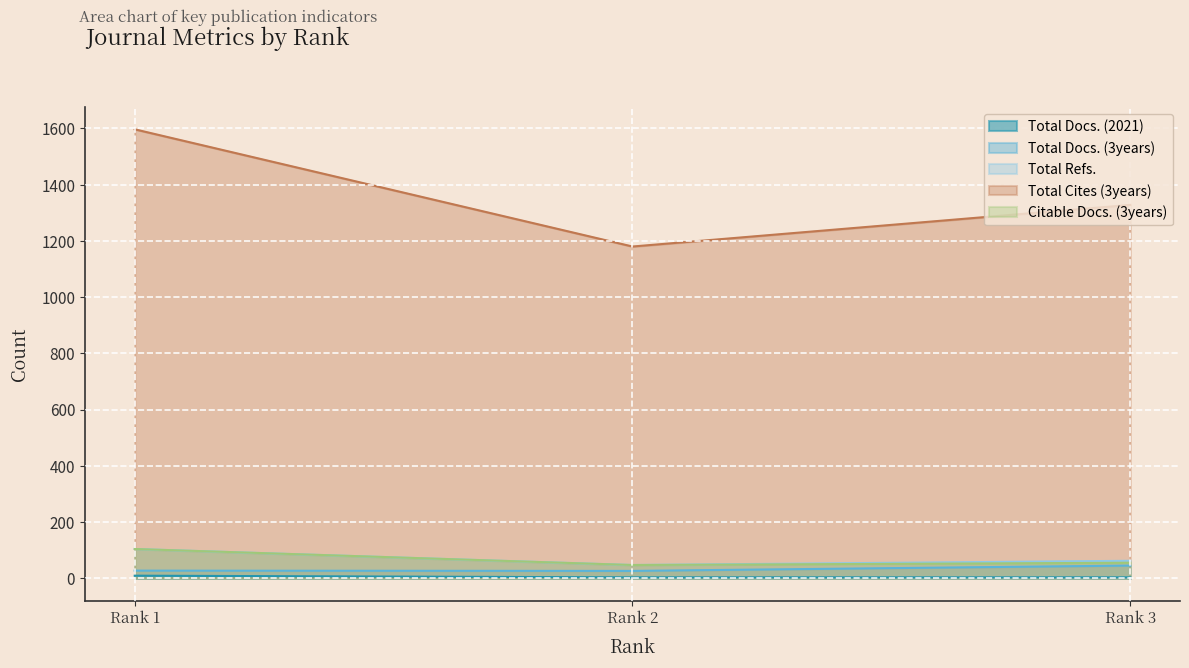

What is the lowest value of the Citable Docs. (3years) series?

47